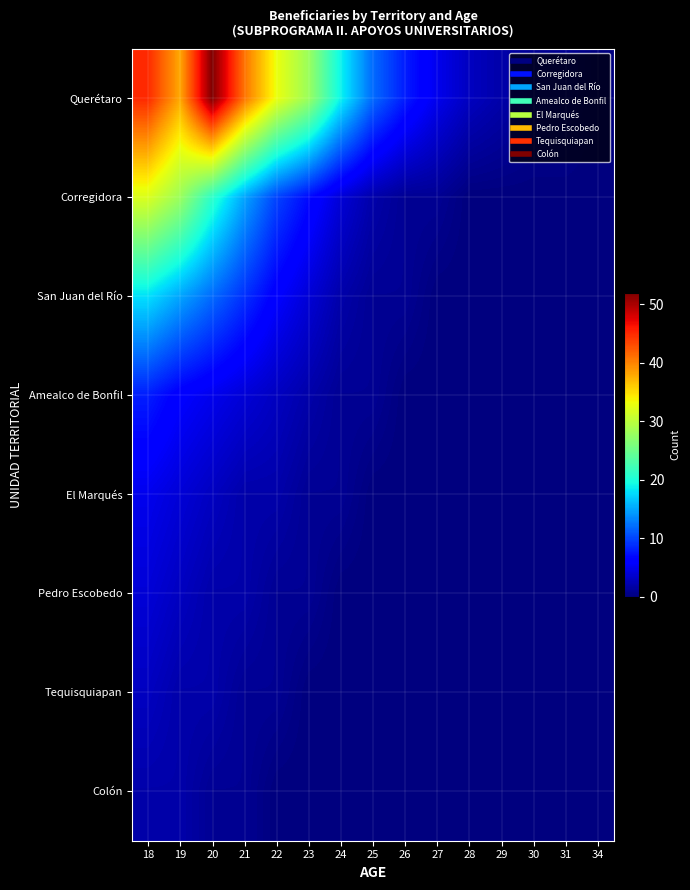

Rank the series at 23 from lowest to highest value.

Tequisquiapan, Colón, El Marqués, Pedro Escobedo, Amealco de Bonfil, San Juan del Río, Corregidora, Querétaro